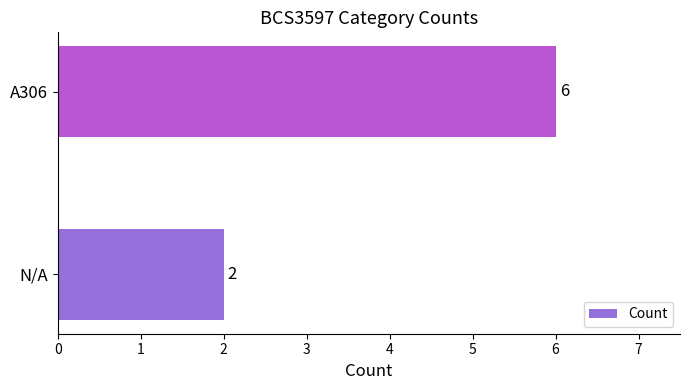

List the labels in order of value, largest first.

A306, N/A